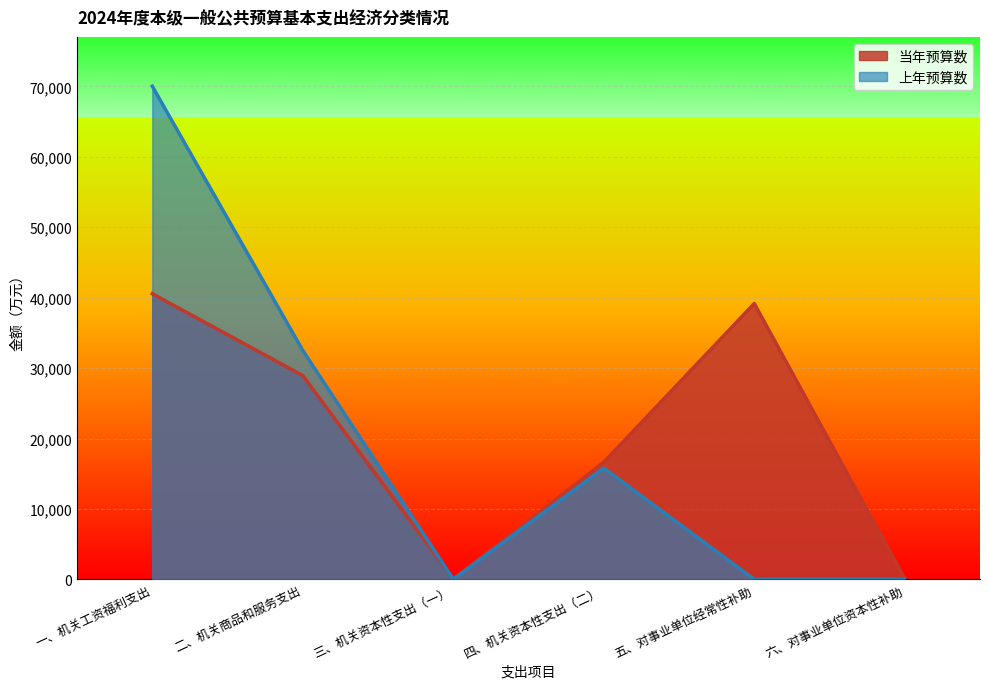

At how many categories does at least one series exceed 4959?

4